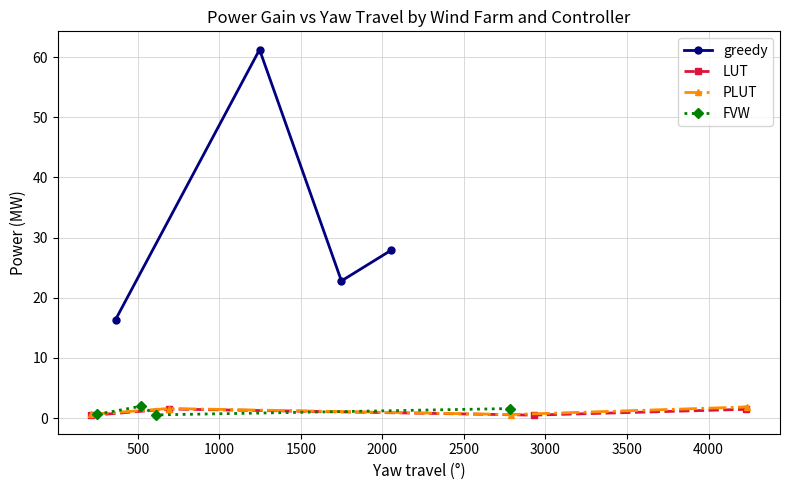

True or false: LUT has more than 1 points higher than both neighbors.

False